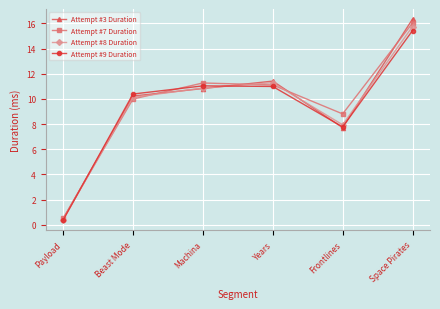

What is the smallest value displayed?

0.4